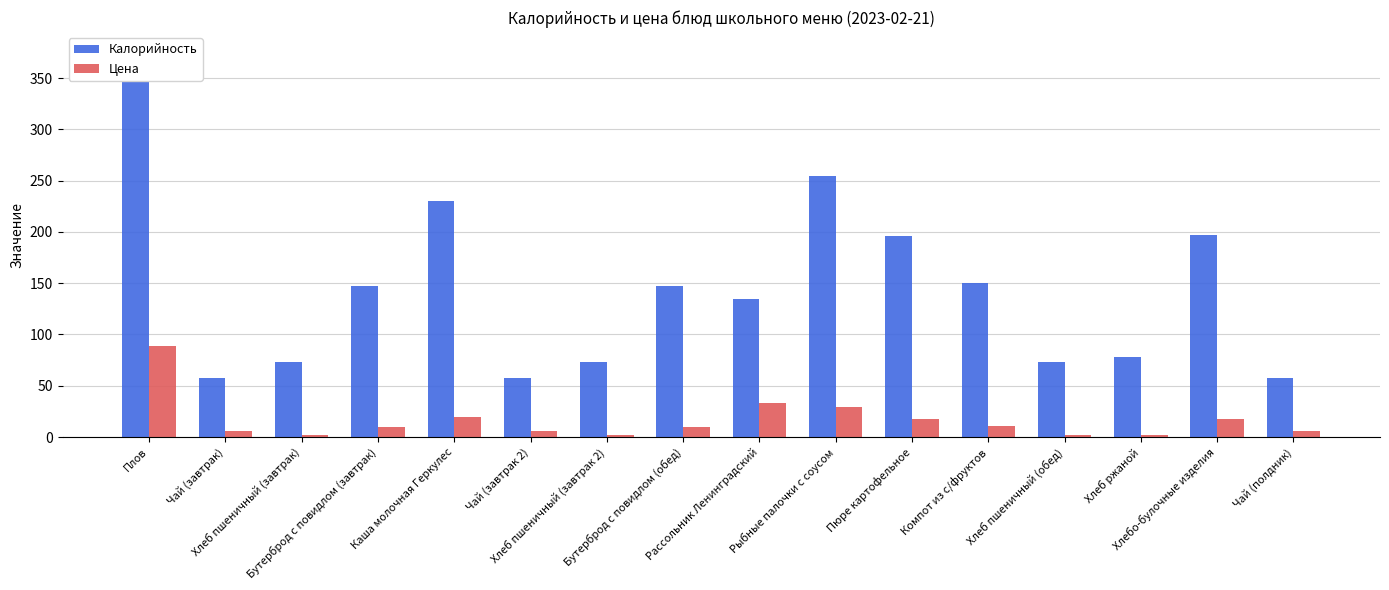

Does the chart contain stacked bars?

No